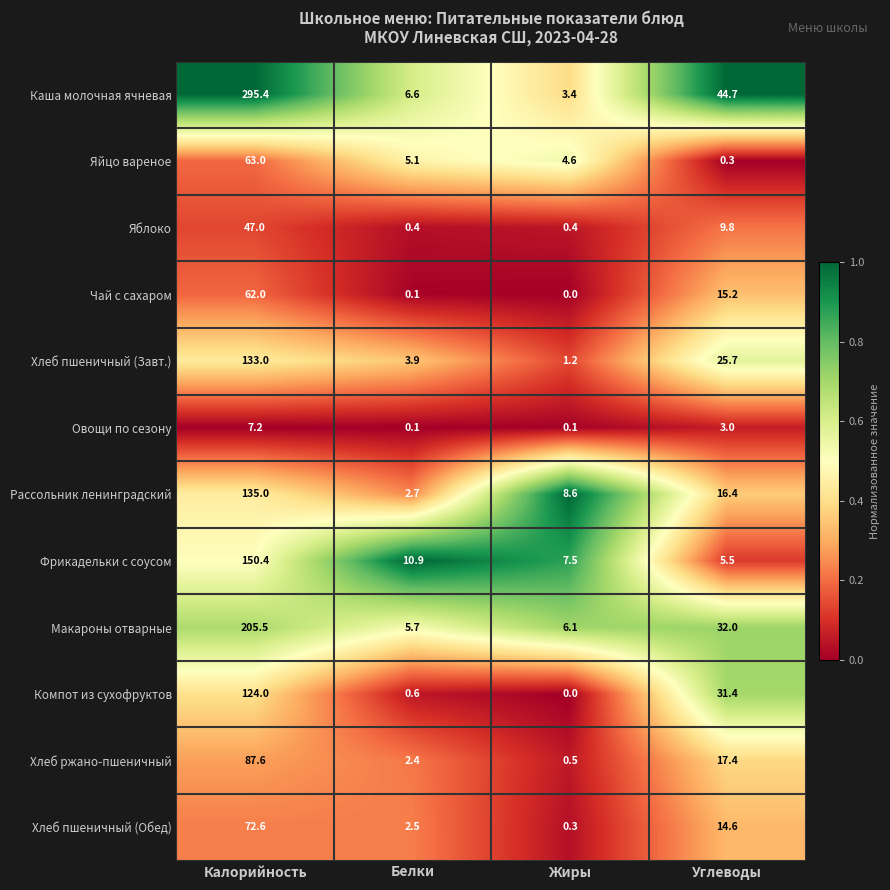

How many series are shown in this chart?

12